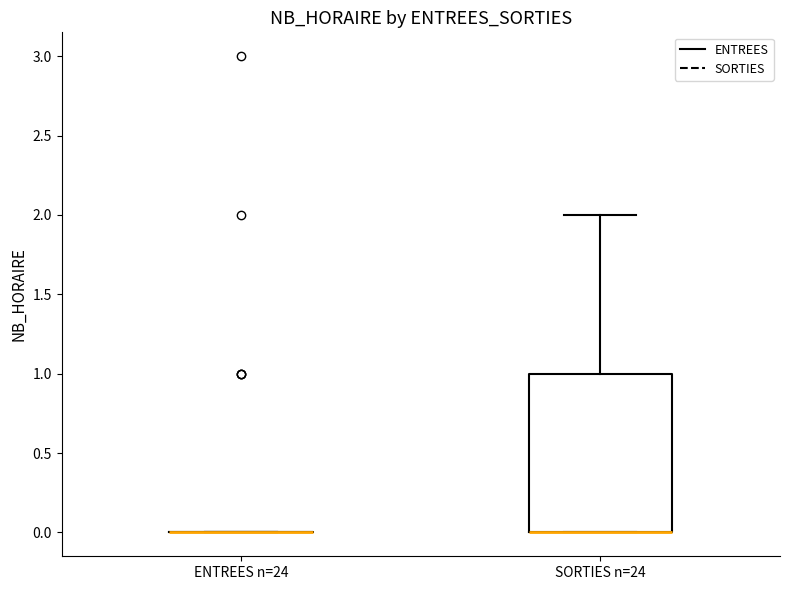

Reading left to right, transcribe this box plot: for each box, give where its median line is, the range the box spans, and where its two whiskers end, as read against the y-axis. The values are not printed on the chart, so give them approximately, as read against the axis.

ENTREES n=24: box collapsed to a line at 0, whiskers 0 to 0
SORTIES n=24: median 0 (drawn on the box's lower edge), box 0 to 1, whiskers 0 to 2